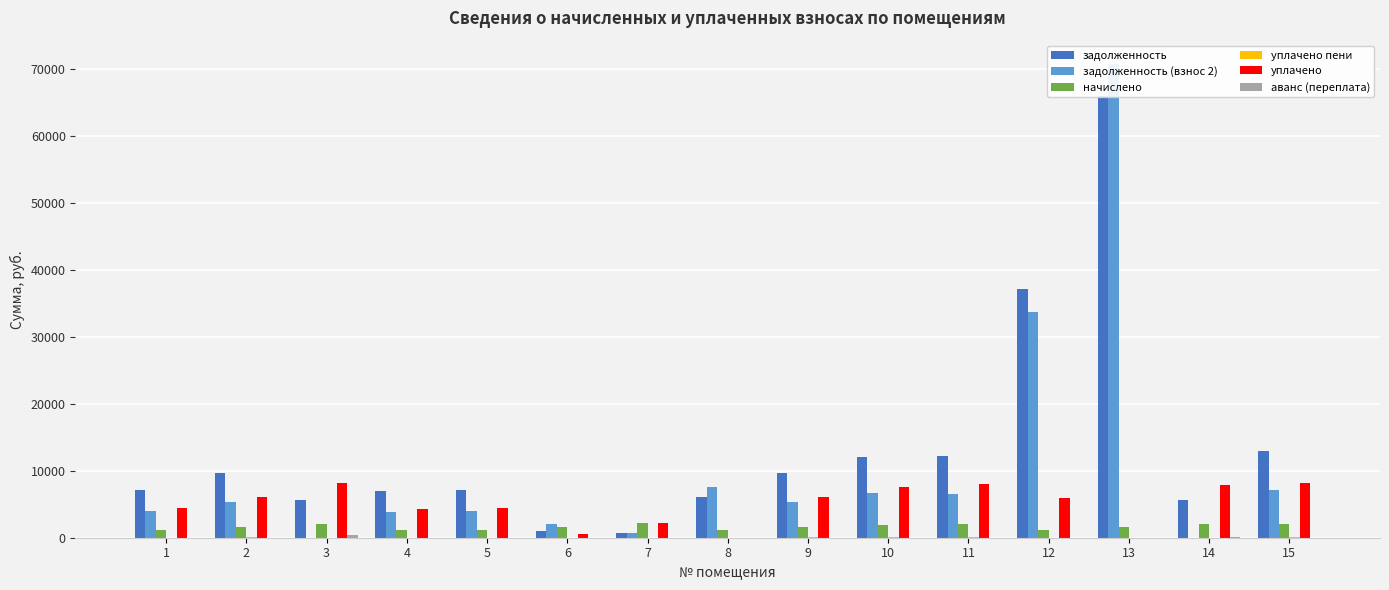

What is the average value of the задолженность (взнос 2) series?

10498.2